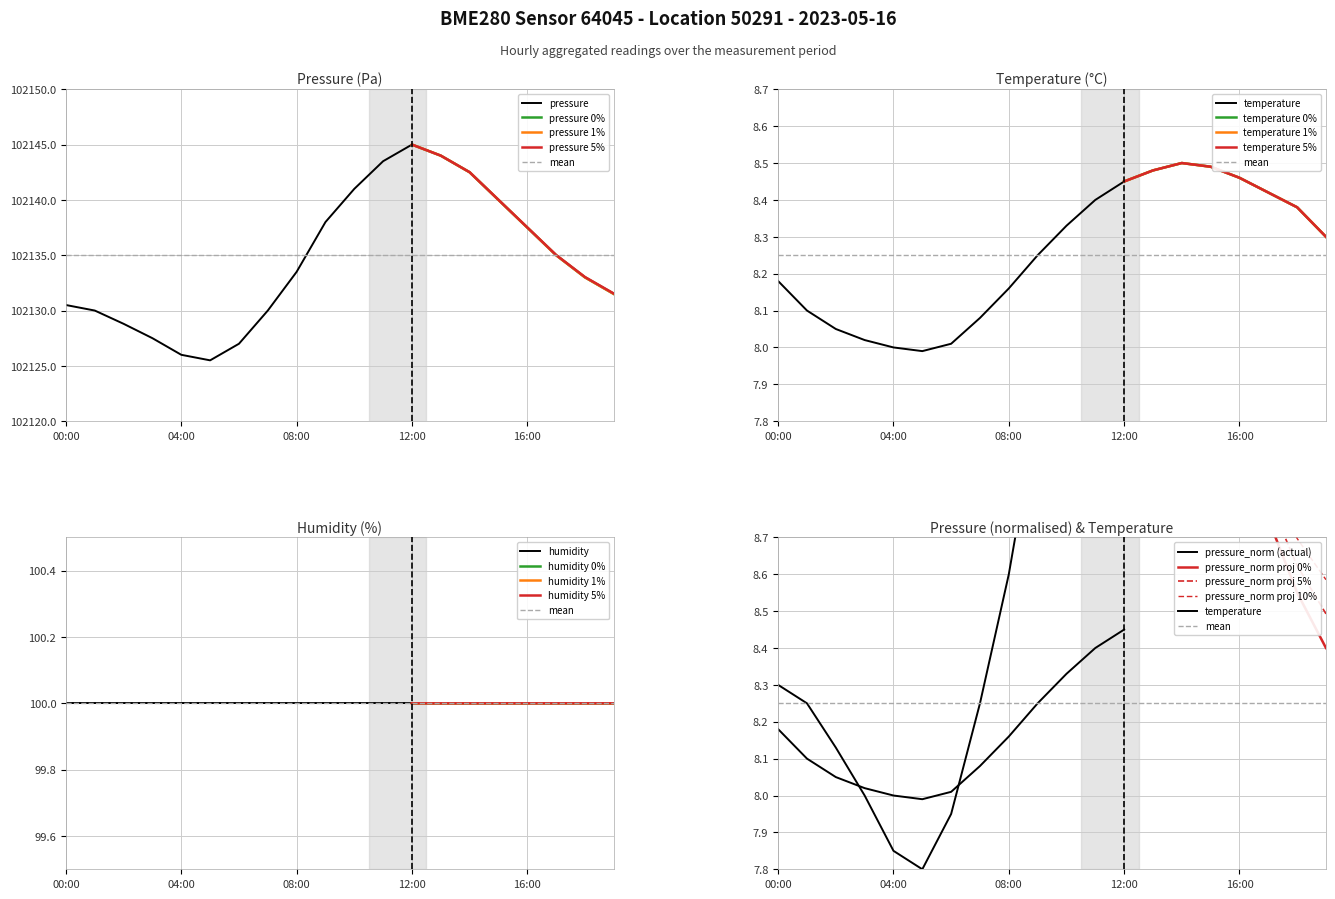

At how many categories does at least one series exceed 45855?

20